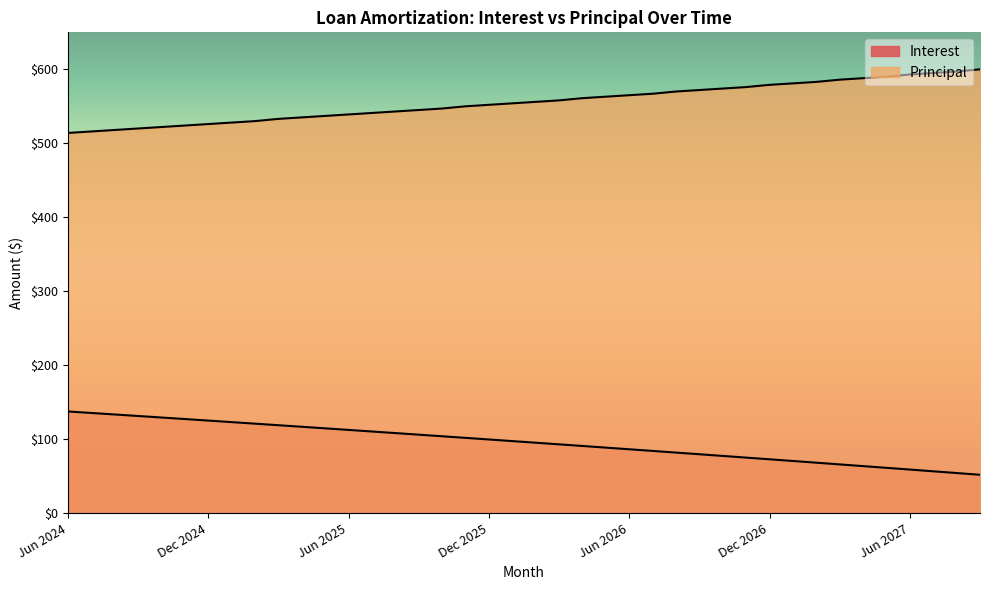

True or false: Principal has a value of 586.0 at Mar 2027.

True